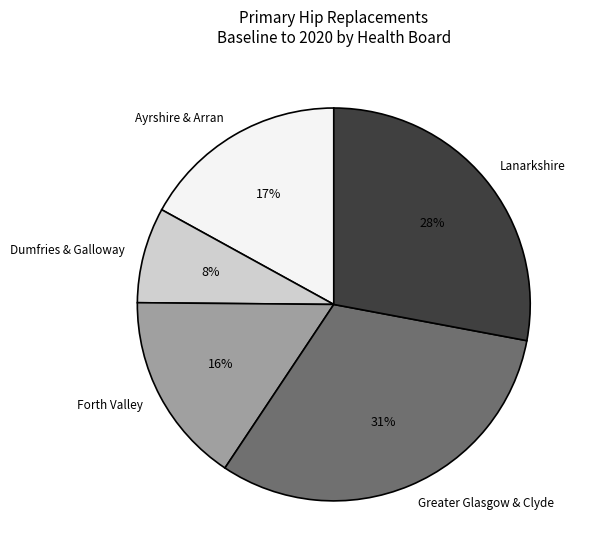

Is the sum of Greater Glasgow & Clyde and Lanarkshire greater than half?

Yes